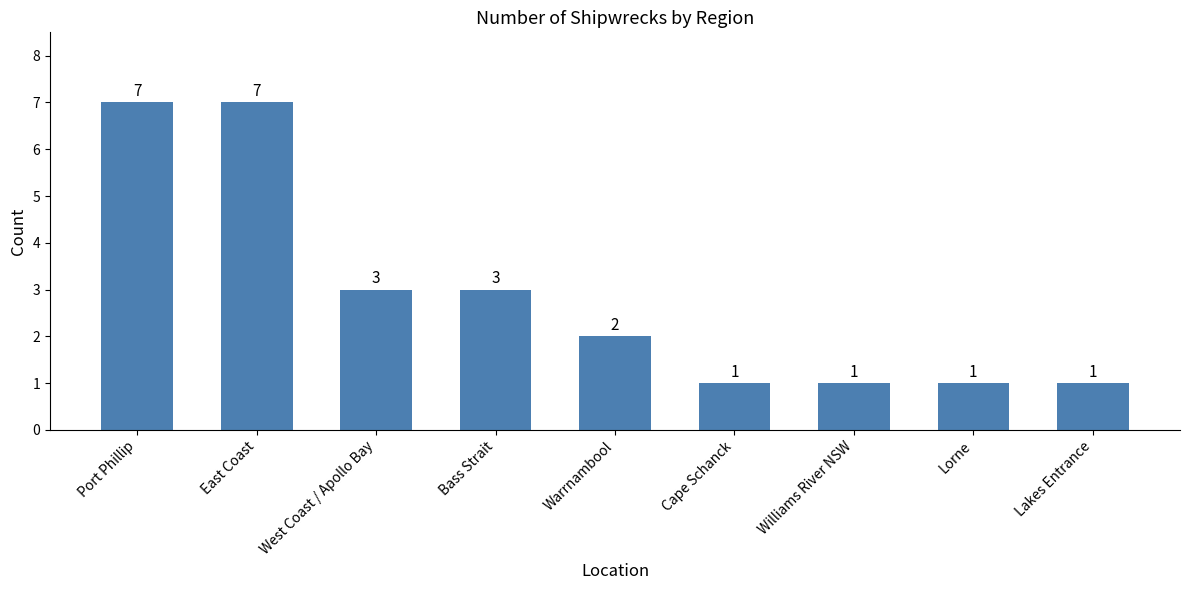

What is the ratio of the value at Bass Strait to the value at Port Phillip?

0.4